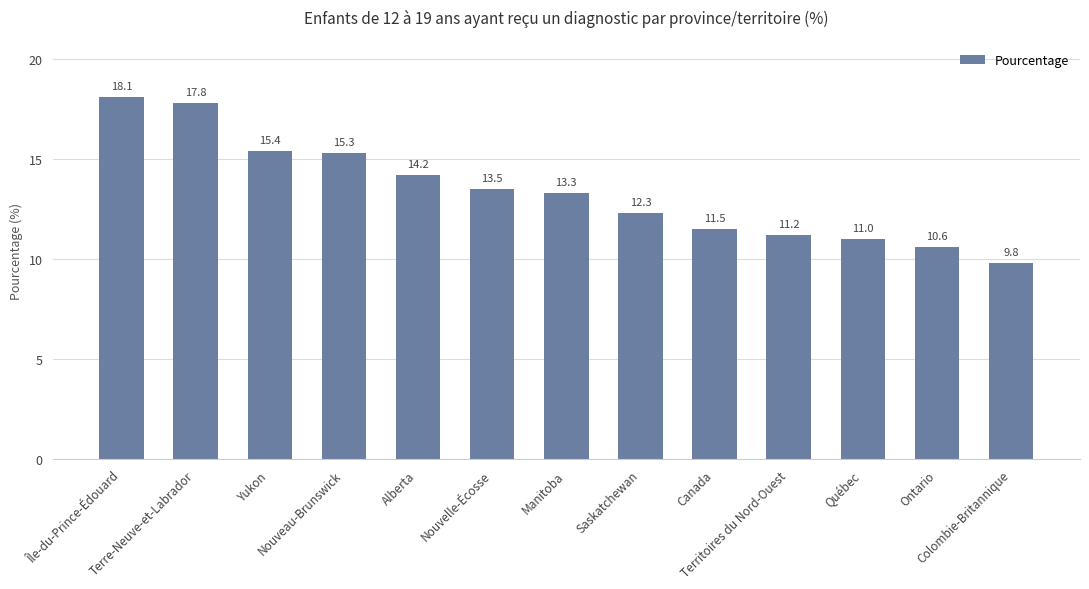

Reading right to left, extract all data points from this chart.

Colombie-Britannique=9.8	Ontario=10.6	Québec=11.0	Territoires du Nord-Ouest=11.2	Canada=11.5	Saskatchewan=12.3	Manitoba=13.3	Nouvelle-Écosse=13.5	Alberta=14.2	Nouveau-Brunswick=15.3	Yukon=15.4	Terre-Neuve-et-Labrador=17.8	Île-du-Prince-Édouard=18.1